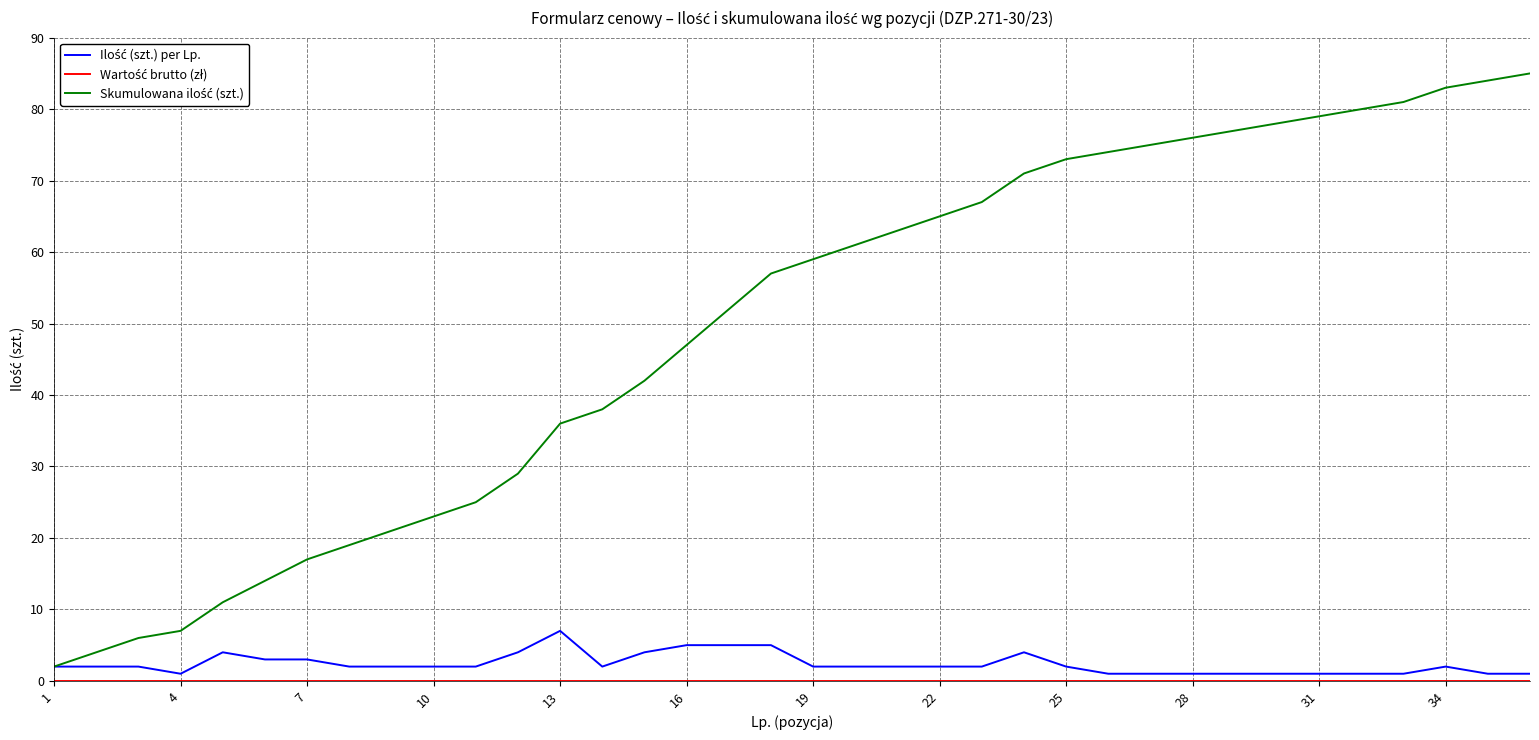

What is the greatest value displayed?

85